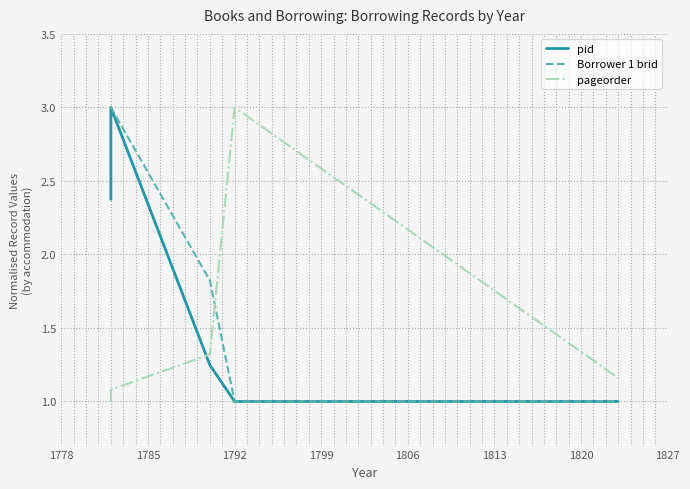

The Borrower 1 brid series shows 1.0 at 1799. True or false?

True